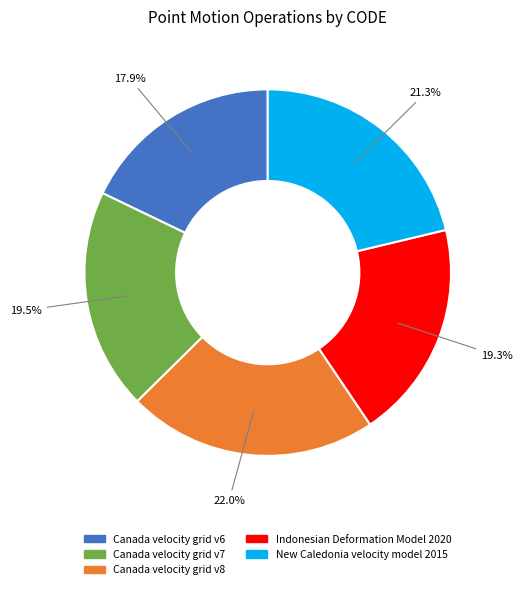

Is it true that Canada velocity grid v8 is 22% of the pie?

True